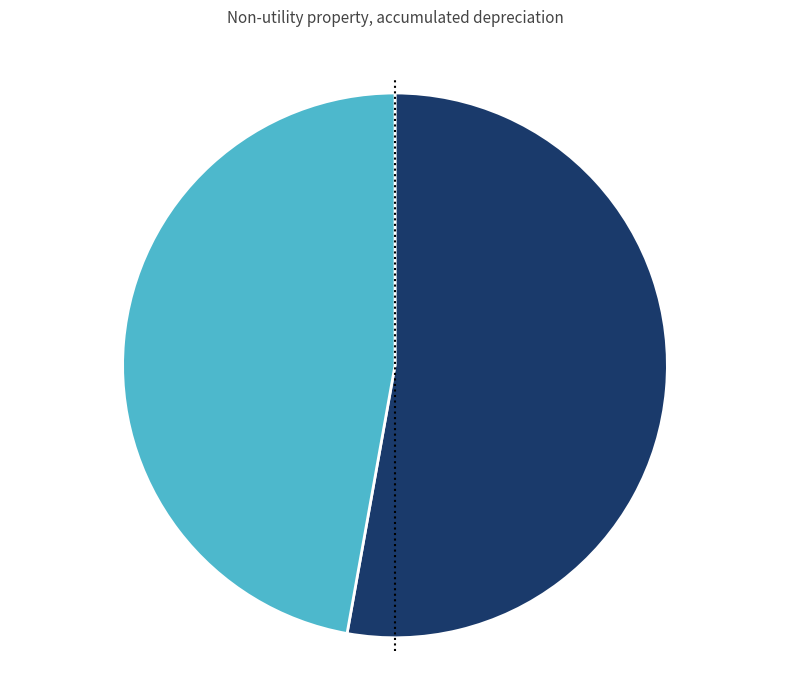

To the nearest percent, what is the difference between the largest and smallest slice percentages?

6%